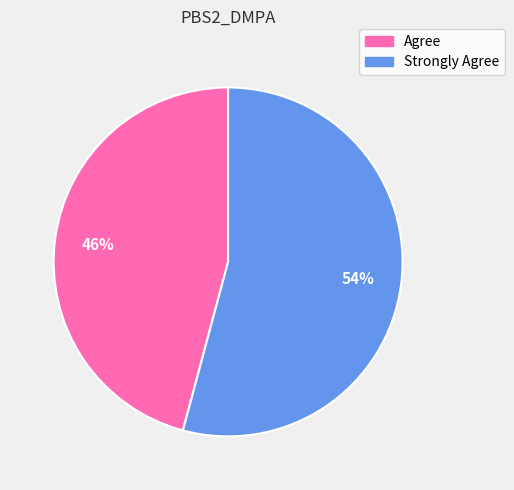

The Agree slice represents 33% of the pie. True or false?

False